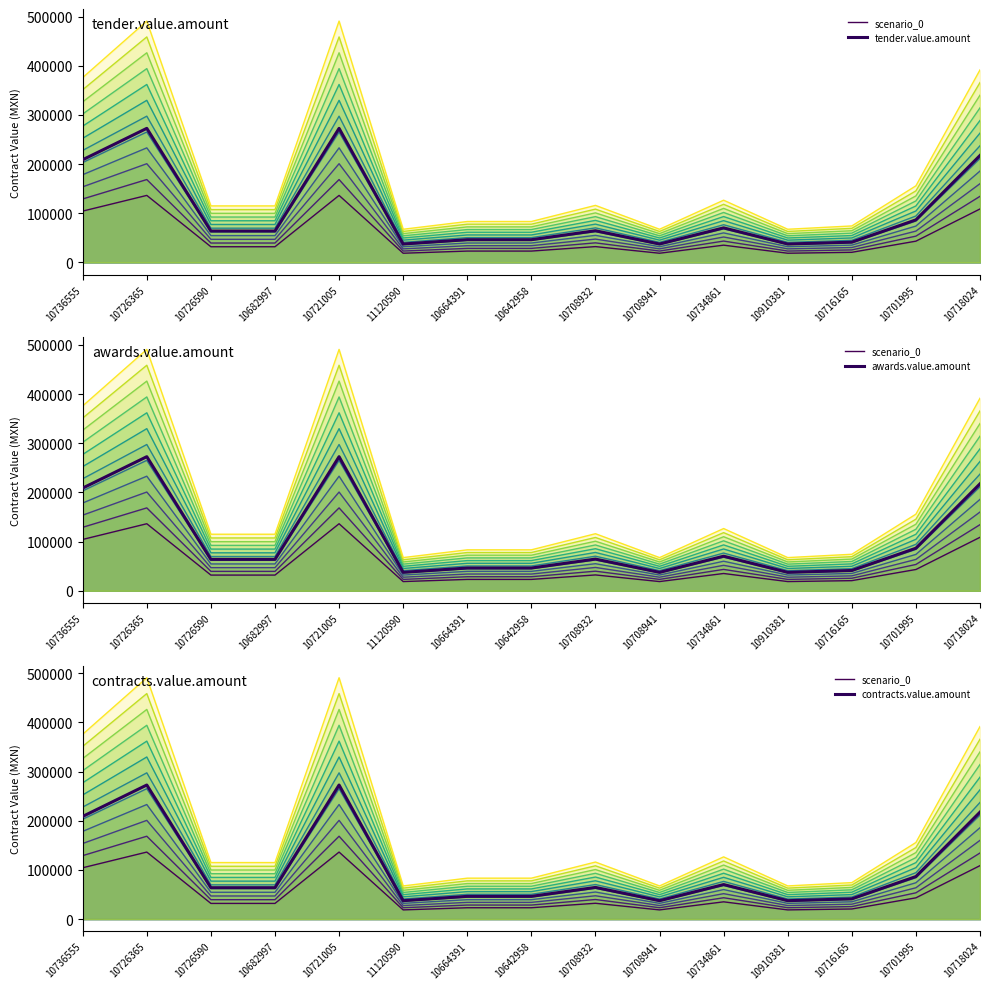

Which category has the highest value in the awards.value.amount series?

10726365